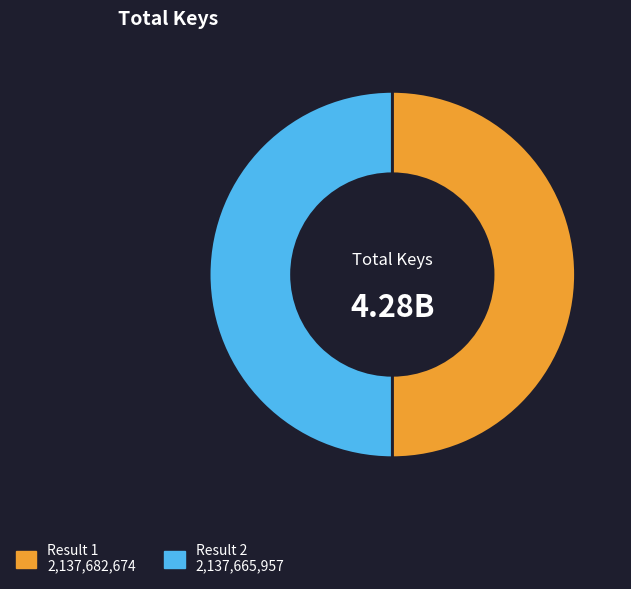

Is there a majority slice in this chart?

Yes